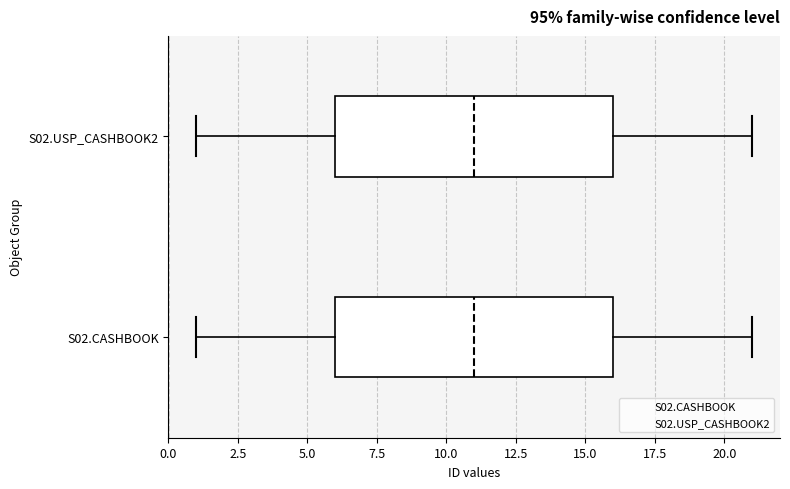

Where is the right edge of the box for S02.CASHBOOK on the x-axis? The values are not printed on the chart, so give them approximately, as read against the axis.

16